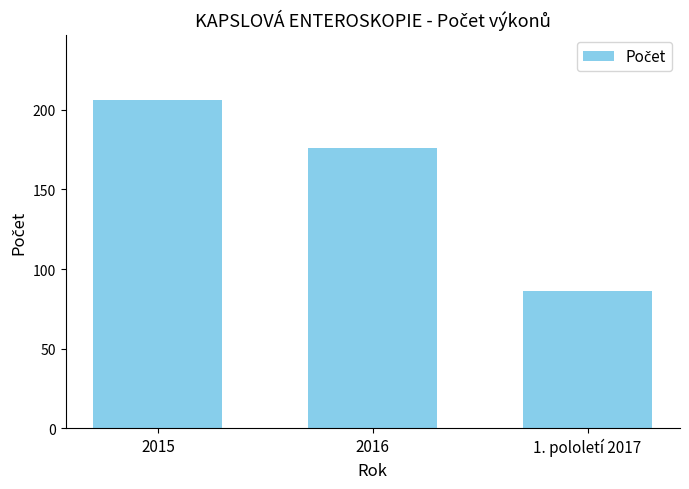

What is the average value?

156